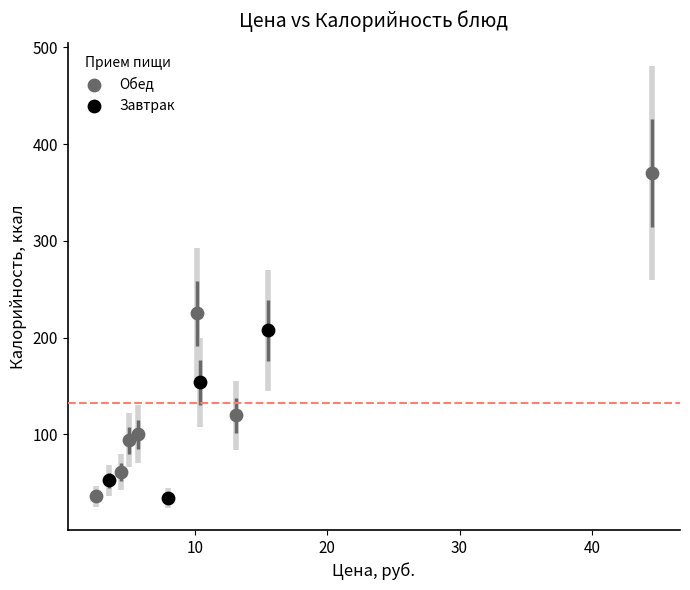

Which series reaches the maximum Y coordinate?

Обед